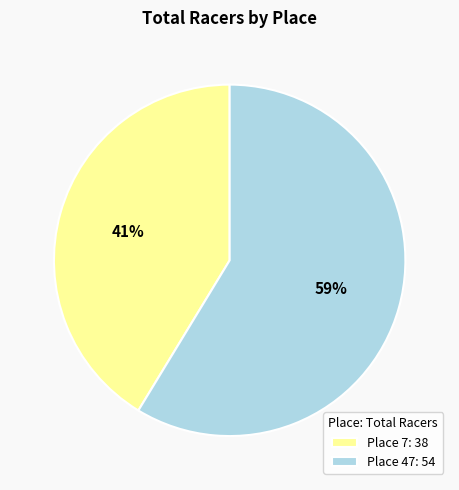

True or false: Place 47 accounts for 69% of the total.

False